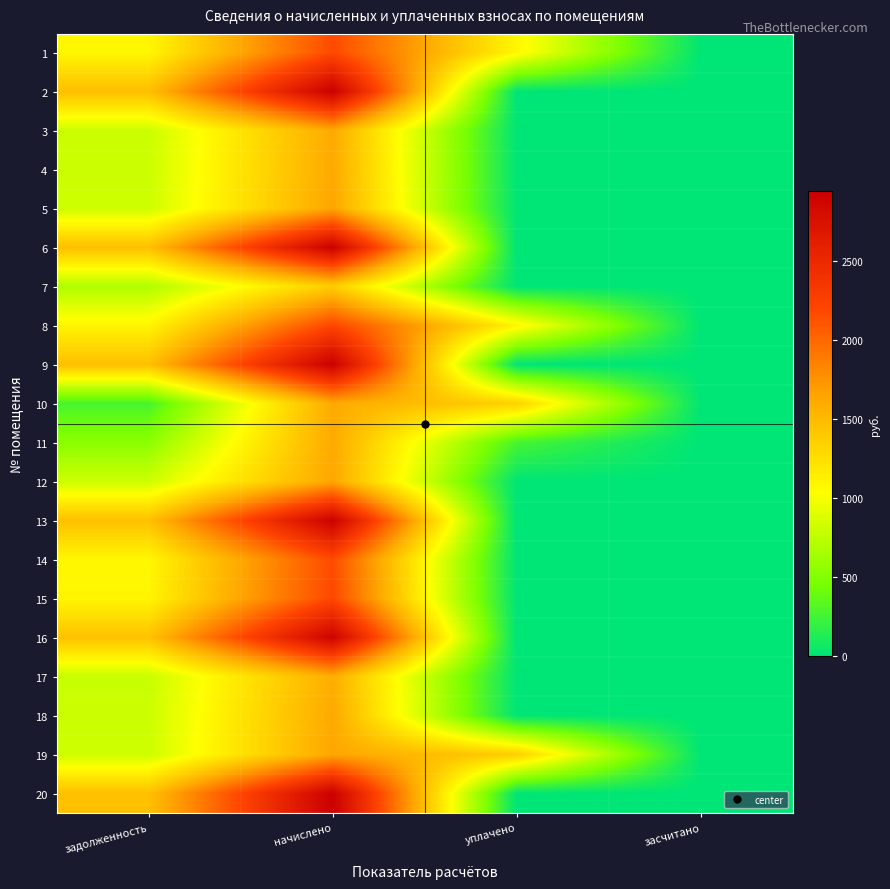

Which has a higher value, начислено or уплачено?

начислено